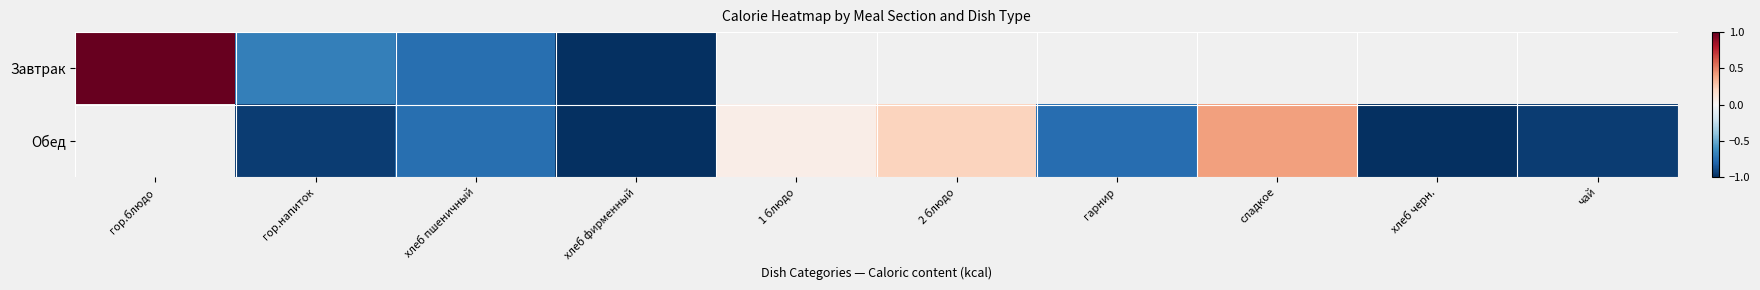

At which category does the chart reach its peak across all series?

гор.блюдо